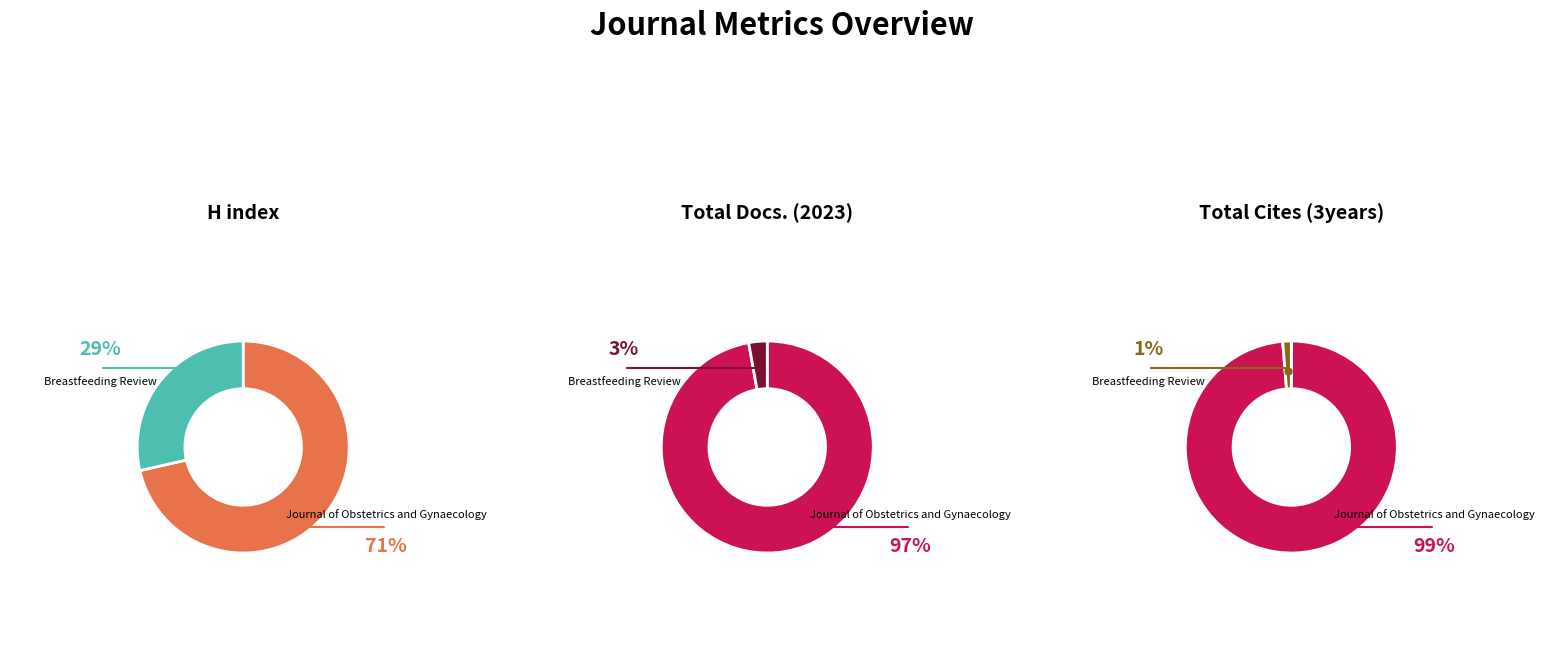

Rank the series at Journal of Obstetrics and Gynaecology from highest to lowest value.

Total Cites (3years), Total Docs. (2023), H index